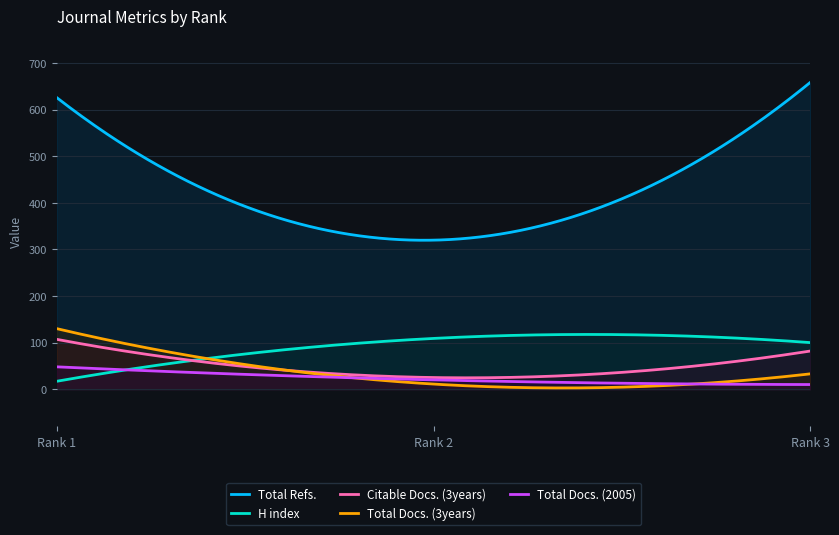

What is the minimum value shown in the chart?

2.7